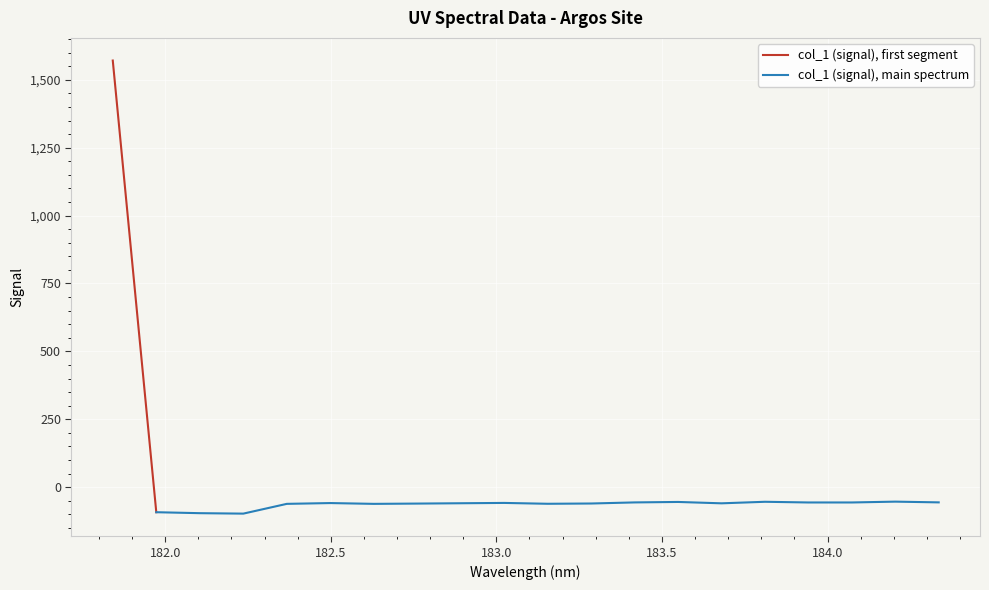

What is the label of the 14th point from the right?

182.6299929592